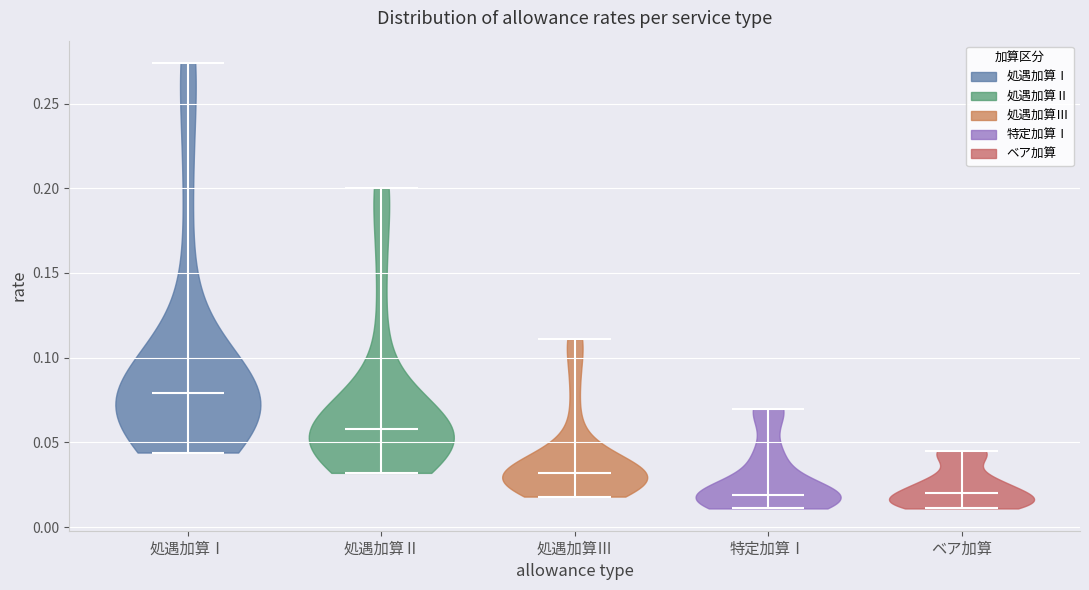

What is the highest point the violin for 特定加算Ⅰ reaches on the y-axis? The values are not printed on the chart, so give them approximately, as read against the axis.

0.070